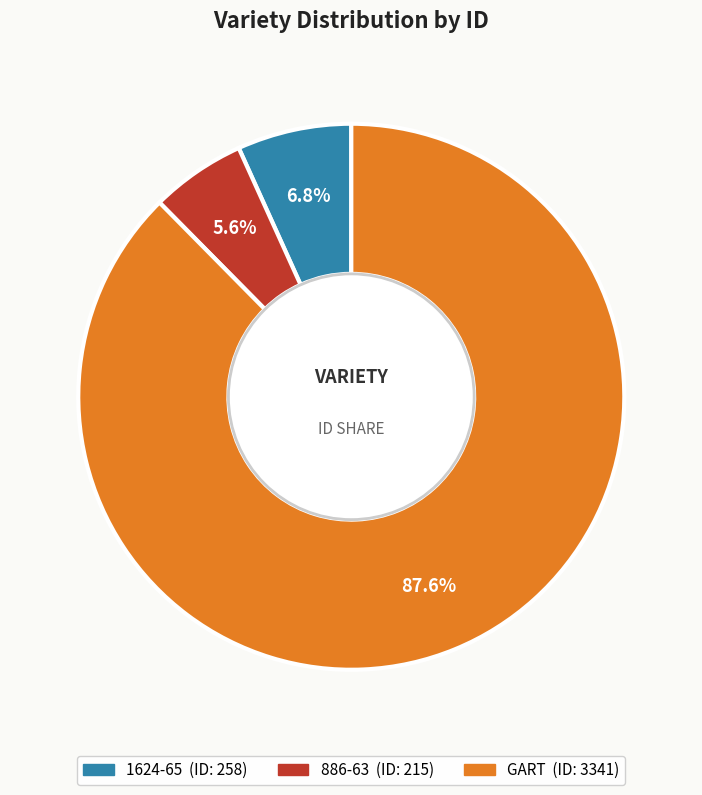

What is the majority slice?

GART